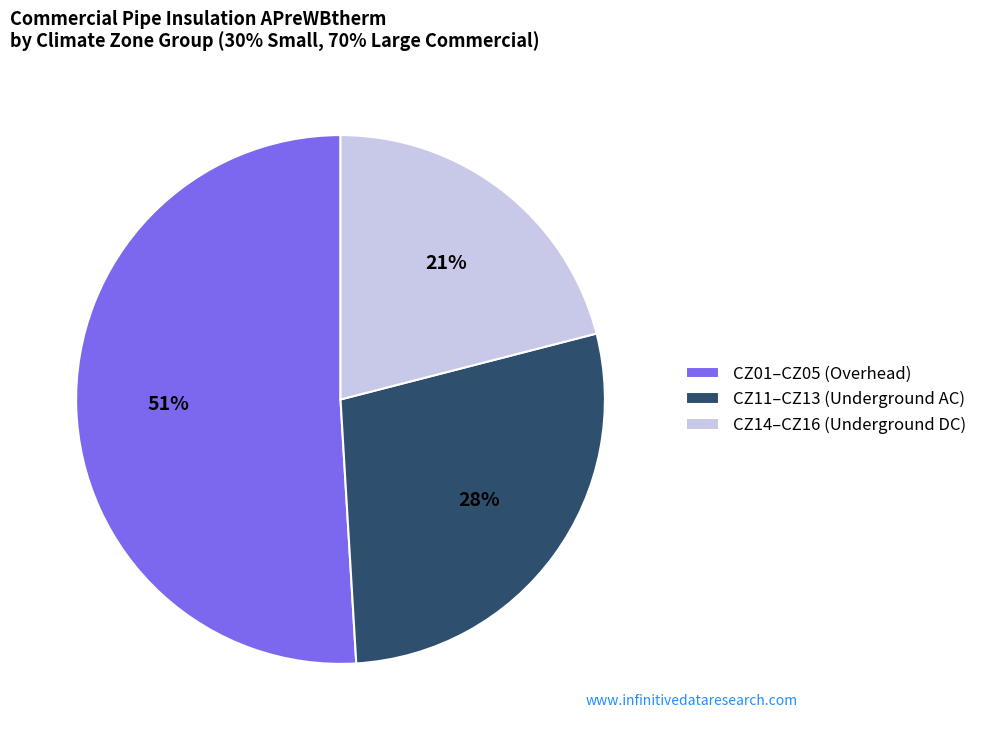

How many slices are in this pie chart?

3